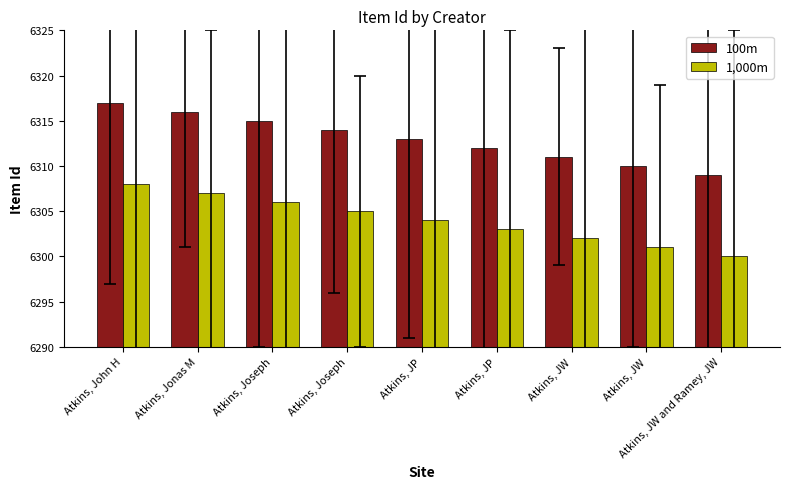

Reading right to left, what are all the values shown in this chart?

100m: 6309	6310	6311	6312	6313	6314	6315	6316	6317
1,000m: 6300	6301	6302	6303	6304	6305	6306	6307	6308